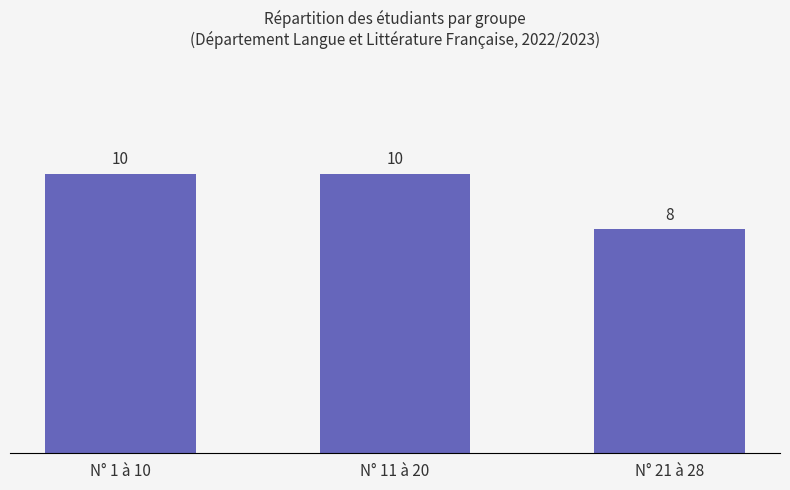

Which category has the lowest value across all series?

N° 21 à 28